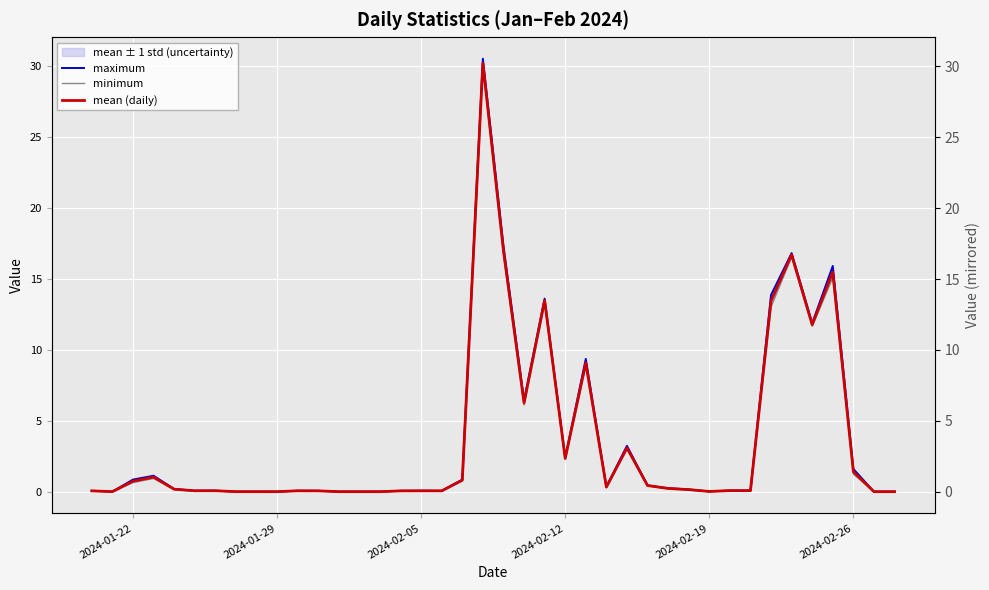

Is it true that maximum equals 3.7 at 2024-02-12?

False